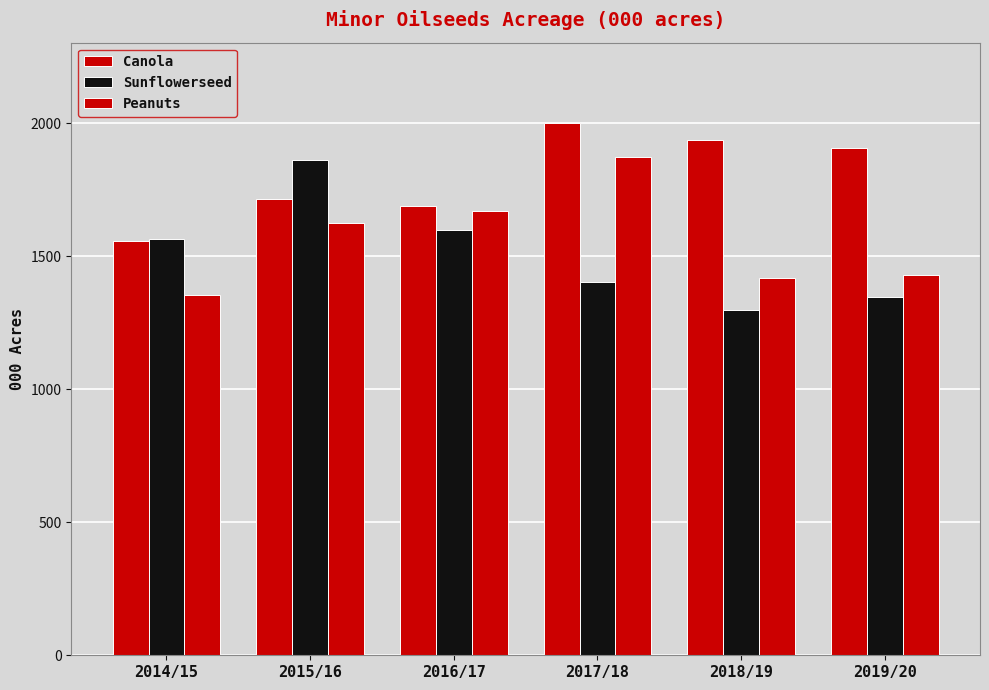

The Sunflowerseed series shows 1860.1 at 2015/16. True or false?

True